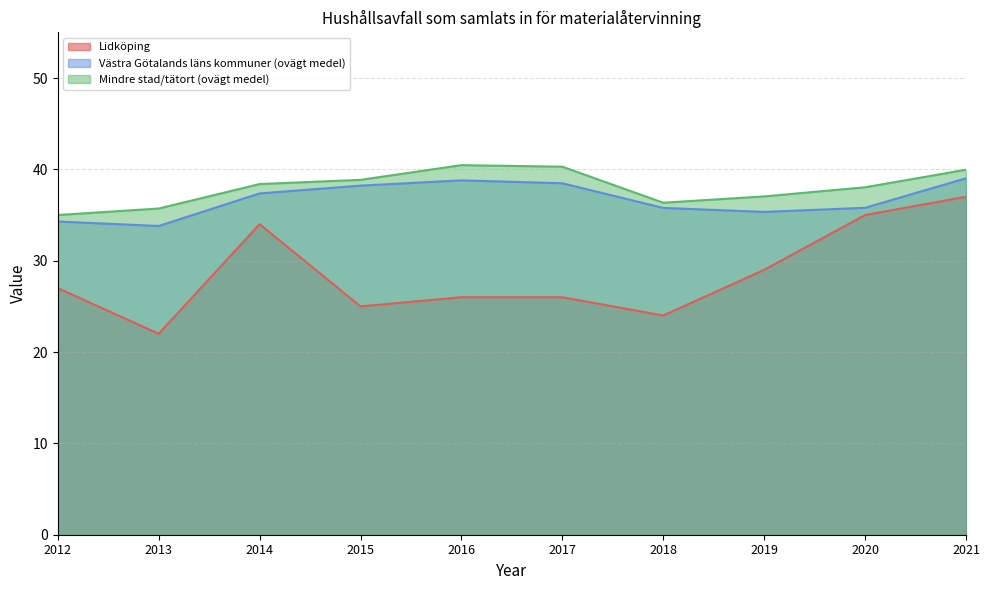

True or false: Lidköping and Mindre stad/tätort (ovägt medel) intersect in this chart.

False